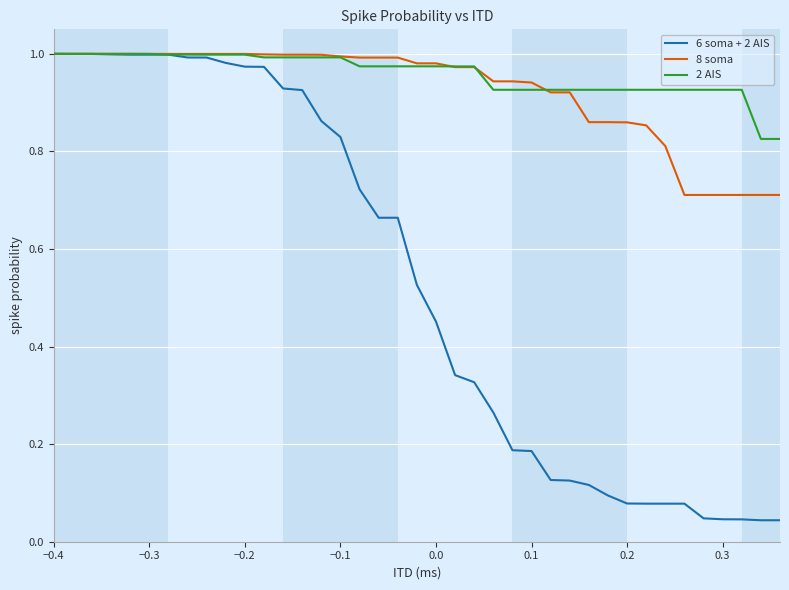

Which series has the widest spread of values?

6 soma + 2 AIS